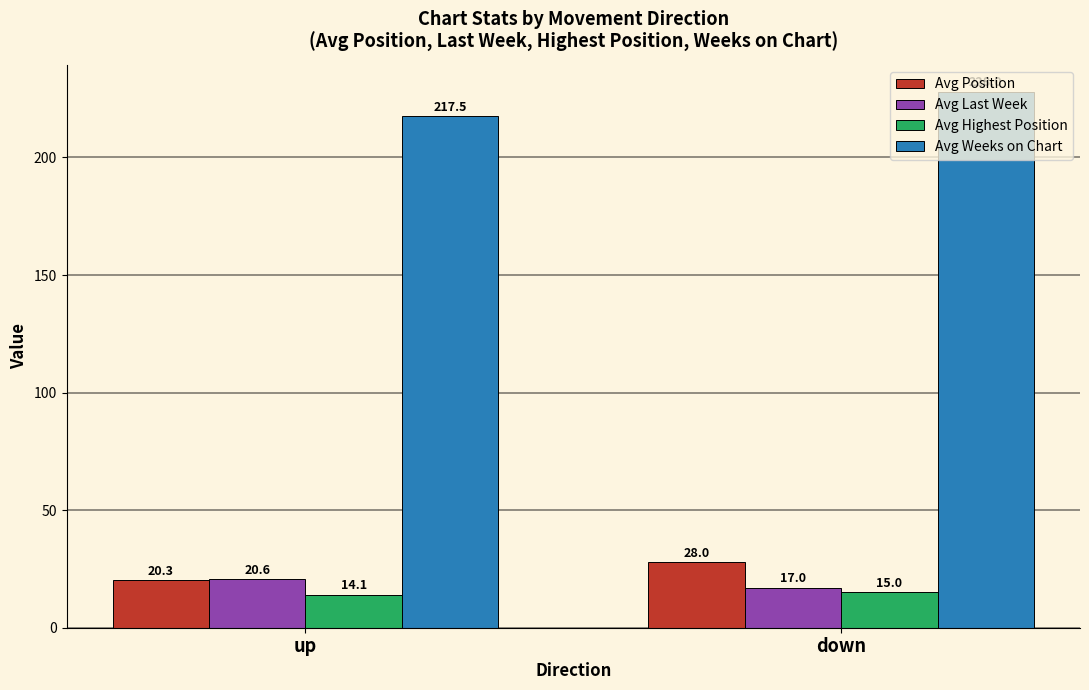

Count the number of data series in this chart.

4